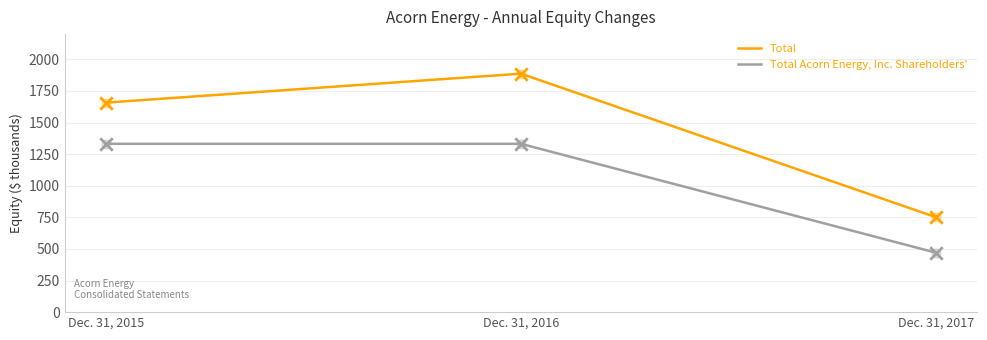

What is the total value across all series at Dec. 31, 2015?

2990